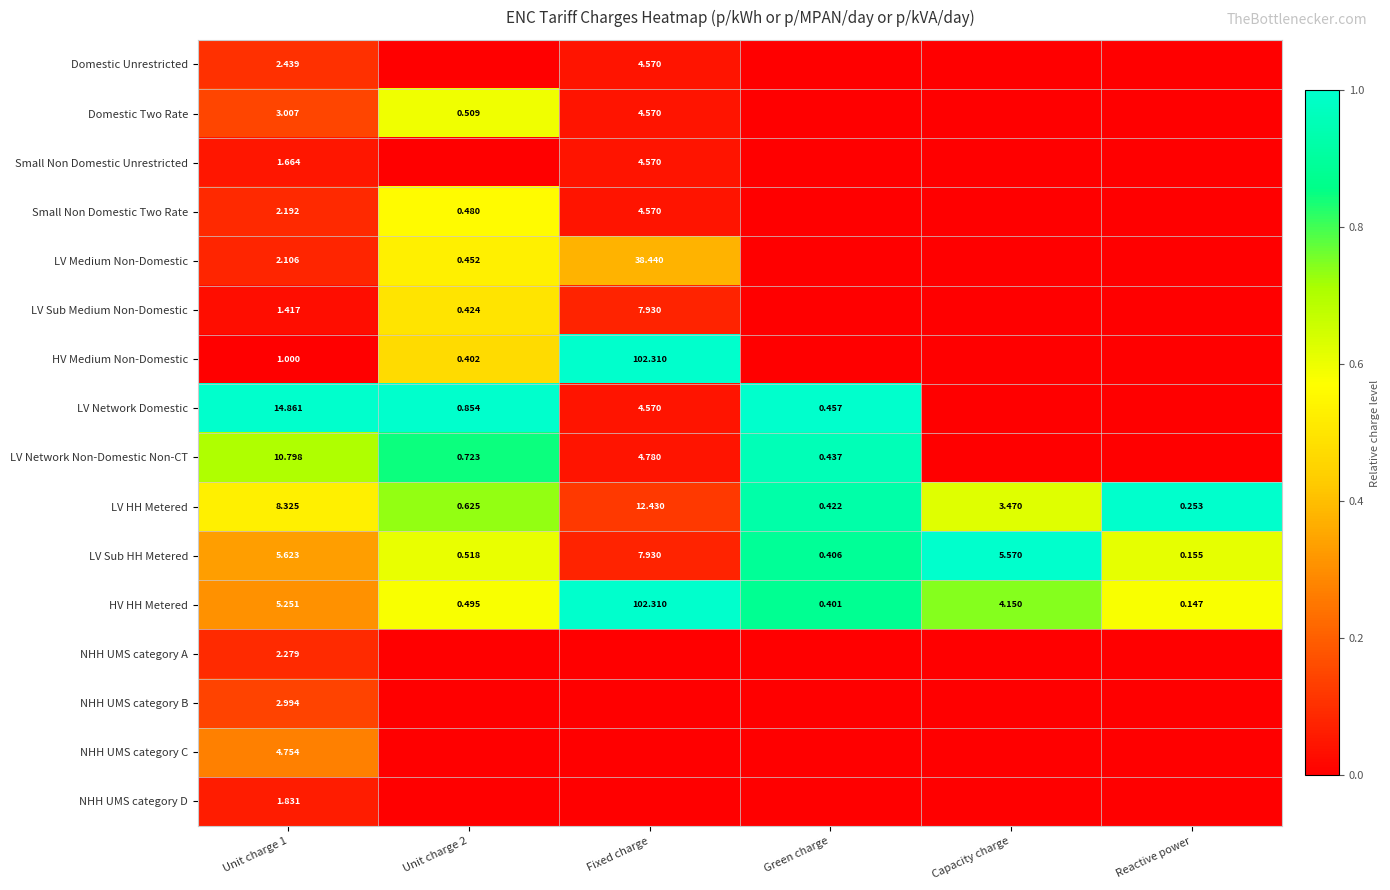

Is the value of Domestic Two Rate at Unit charge 2 greater than the value of LV Sub Medium Non-Domestic at Unit charge 2?

Yes